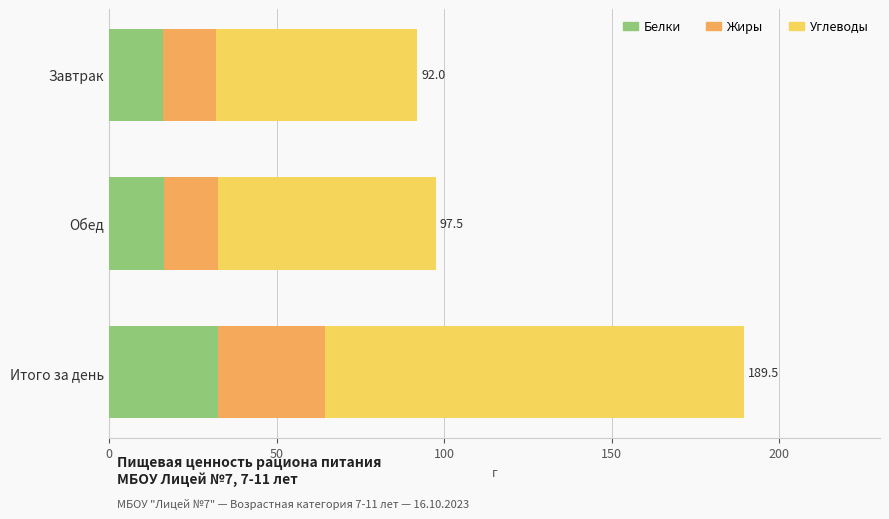

At which category is the sum across all series the highest?

Итого за день